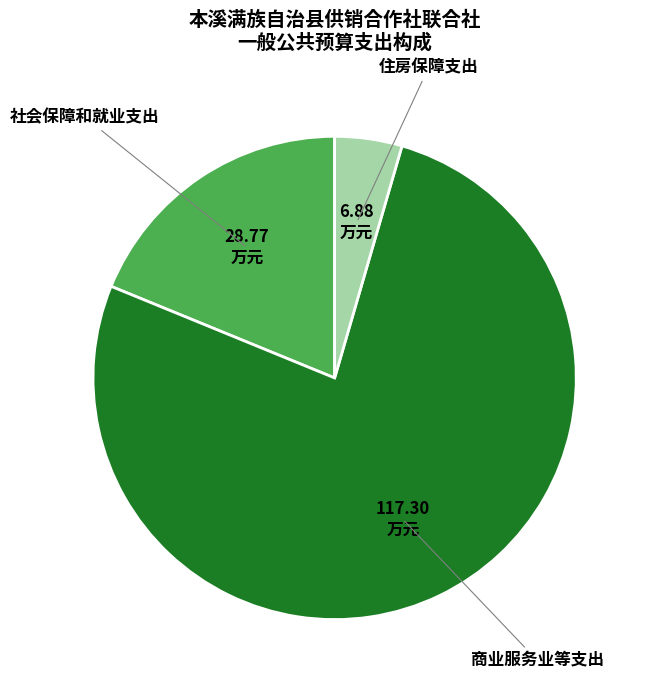

Between 住房保障支出 and 社会保障和就业支出, which is larger?

社会保障和就业支出